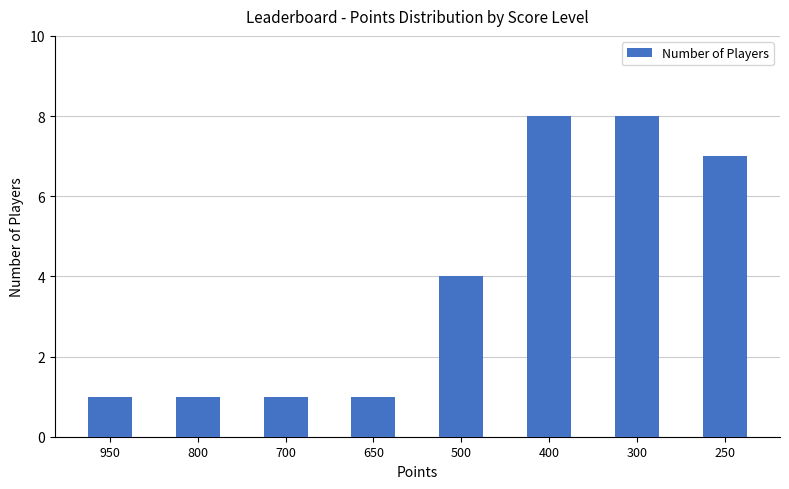

Are the bars horizontal?

No